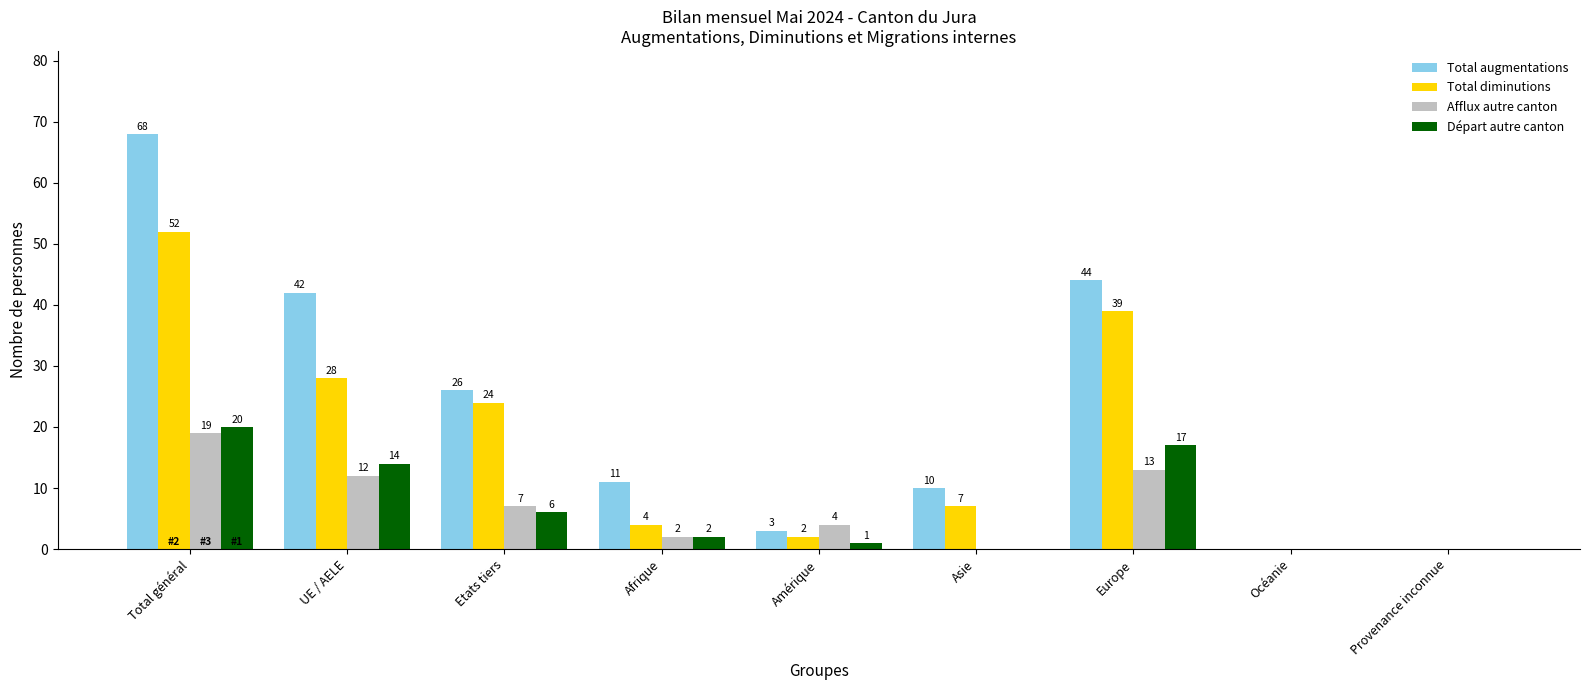

What is the sum of the Total augmentations values at Europe and Total général?

112